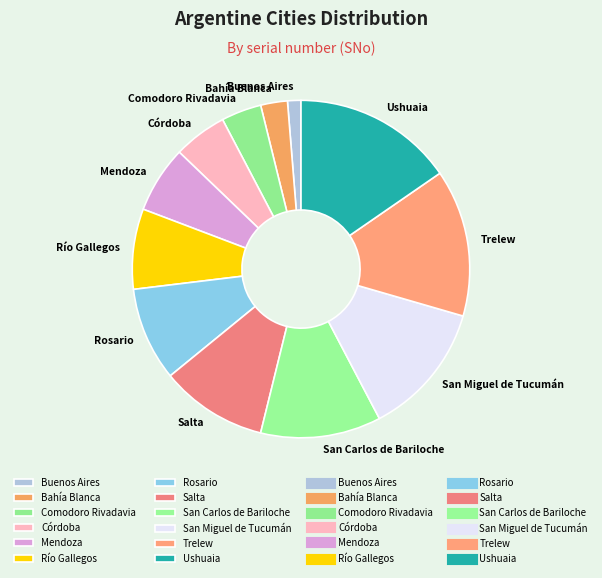

Between Bahía Blanca and Comodoro Rivadavia, which is larger?

Comodoro Rivadavia